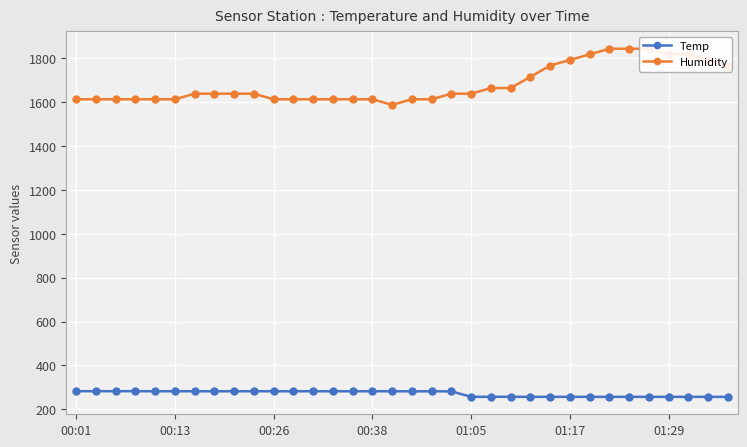

What is the minimum value for Temp?

256.5